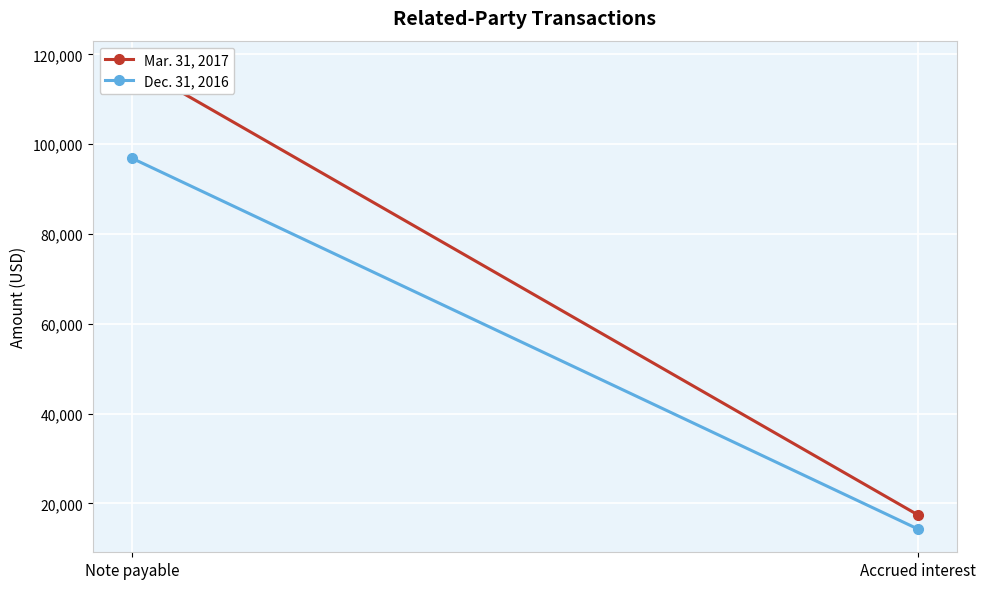

Which series has the largest total across all categories?

Mar. 31, 2017